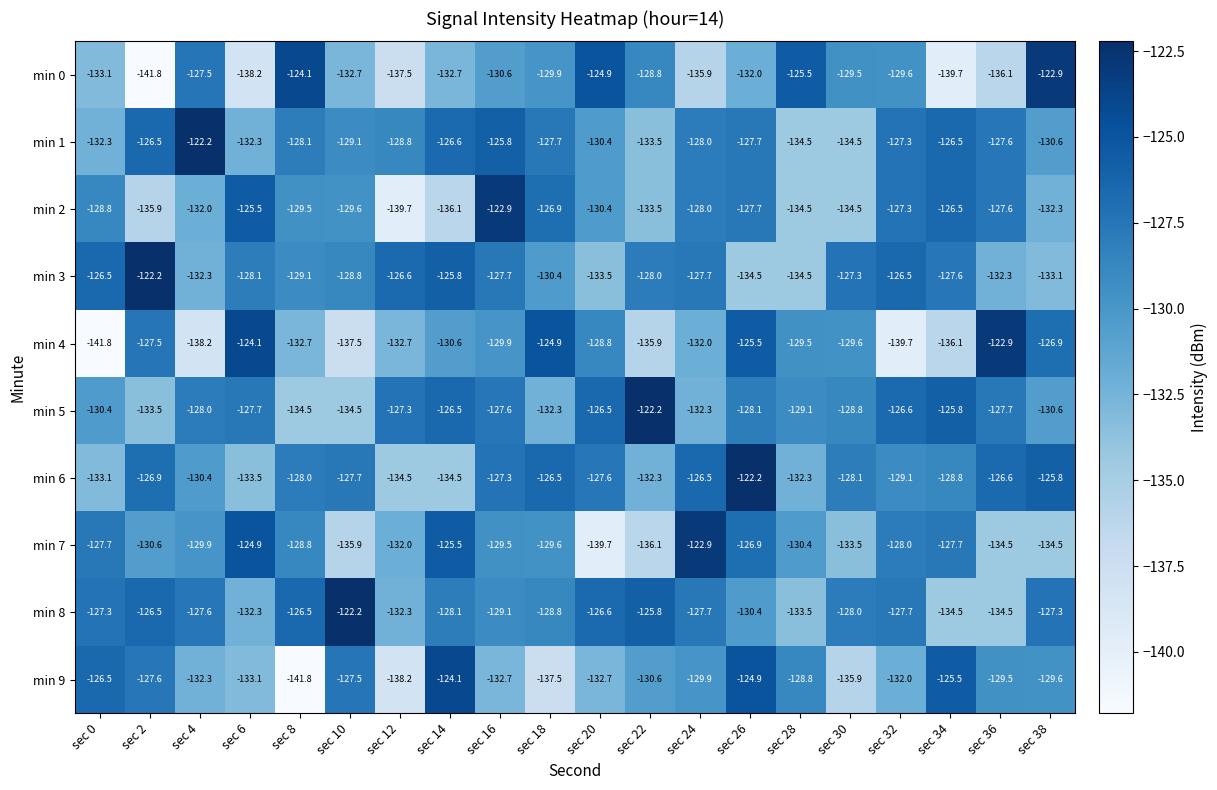

How many categories are shown in the chart?

20